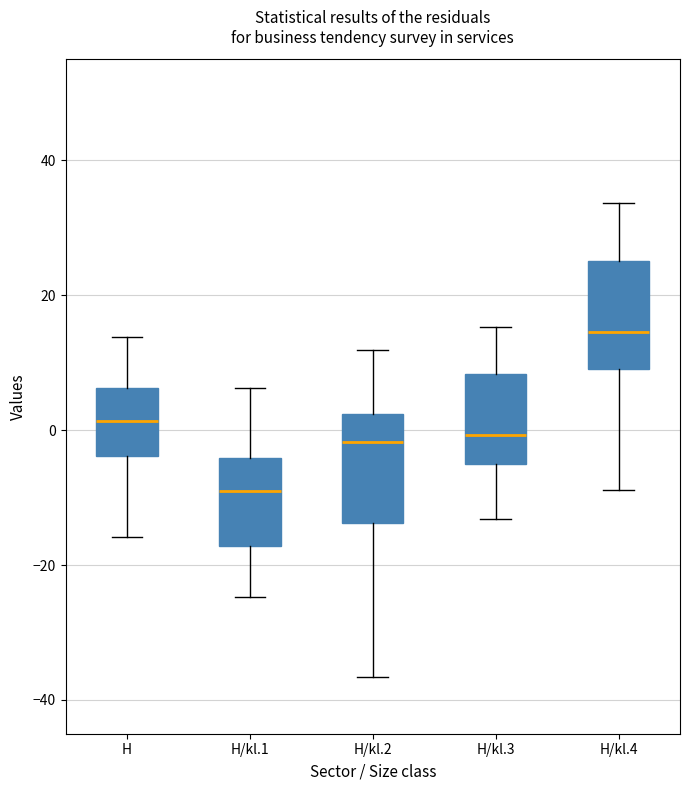

Which box's median line is the lowest?

H/kl.1